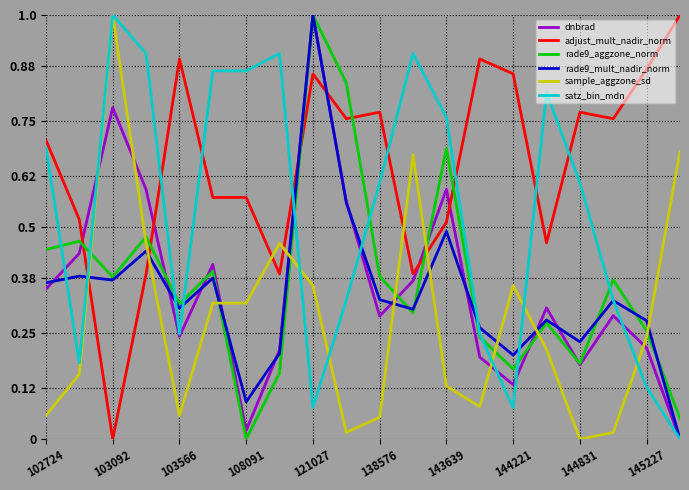

What is the greatest value displayed?

1.0